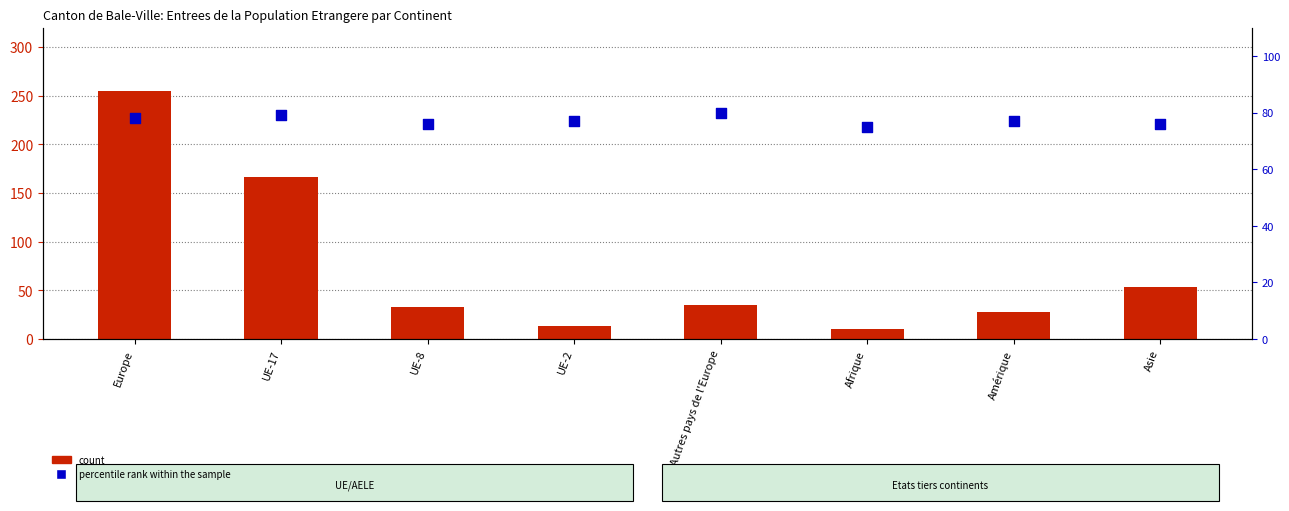

Which series contains the lowest Y value?

count